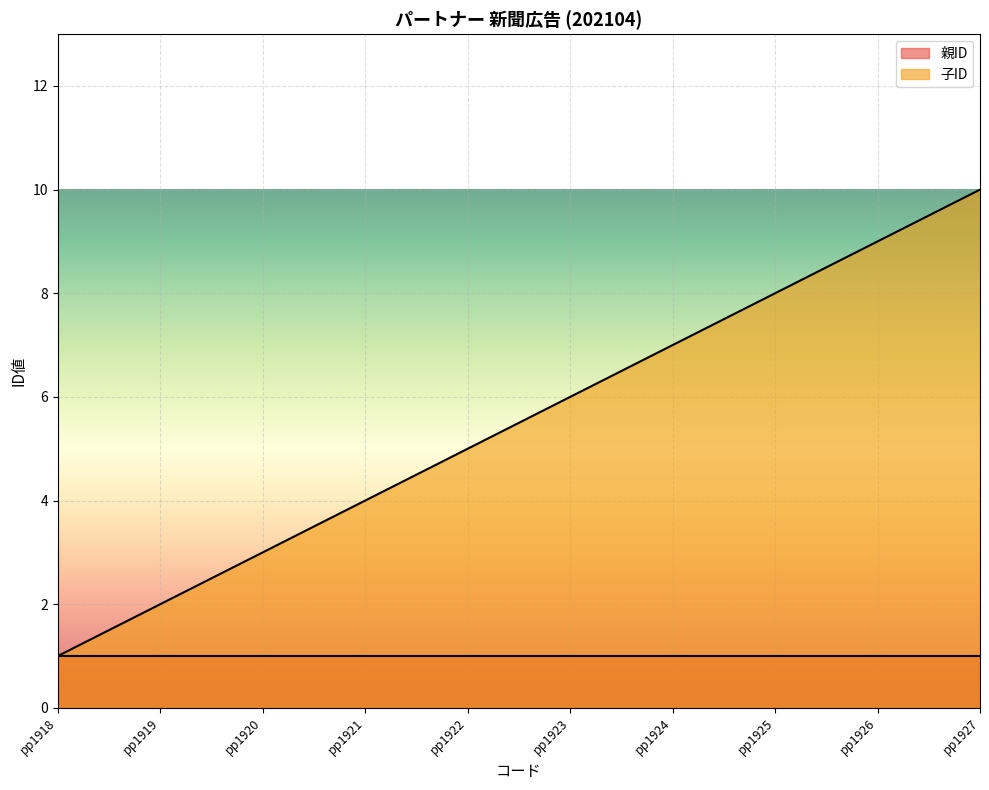

Rank the categories by value from highest to lowest.

pp1927, pp1926, pp1925, pp1924, pp1923, pp1922, pp1921, pp1920, pp1919, pp1918